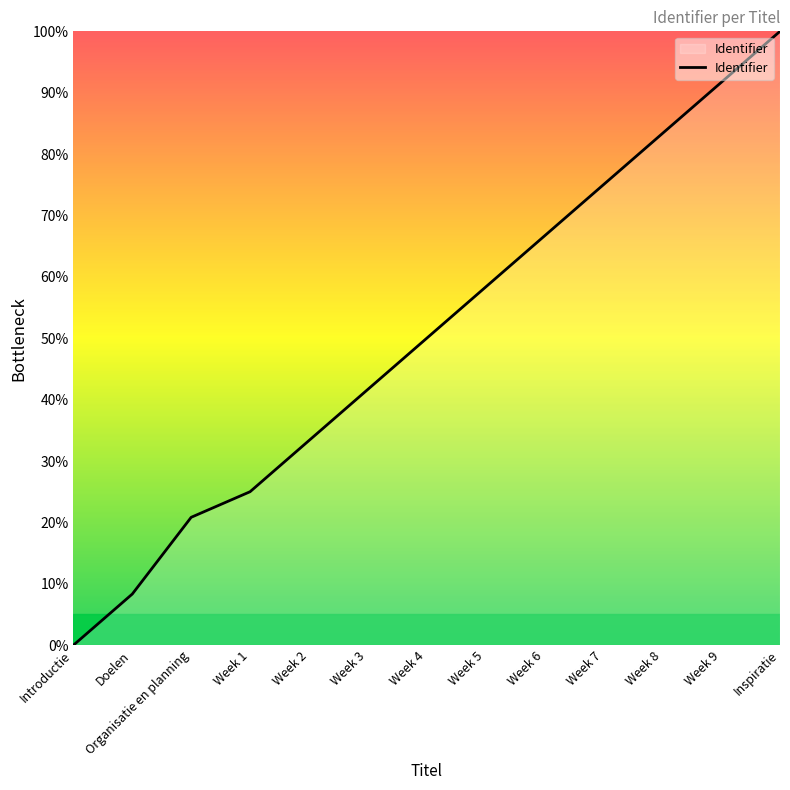

Which category has the highest value across all series?

Inspiratie